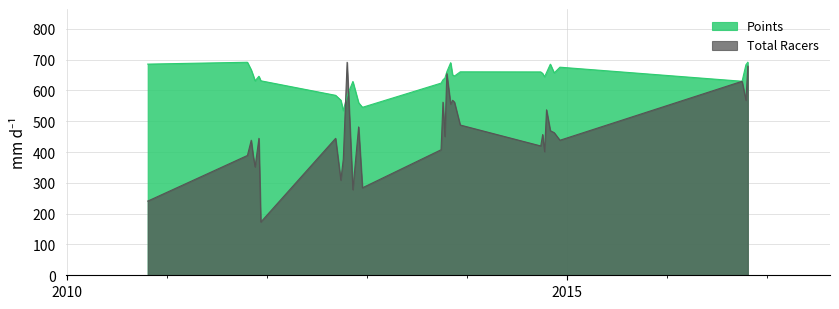

Reading left to right, what are all the values shown in this chart?

Points: 685.2	691.2	666.4	649.2	630.9	645.8	631.1	583.9	568.3	534.5	582.2	628.8	559.8	545.0	623.5	634.3	639.9	660.2	689.7	650.1	646.6	660.2	659.9	654.8	644.0	657.8	685.0	656.7	675.2	629.6	683.1	691.2
Total Racers: 240.7	388.8	438.2	388.8	351.8	444.4	172.8	444.4	308.6	376.5	691.2	277.7	481.4	283.9	407.3	561.6	450.5	654.2	555.4	567.8	561.6	487.6	419.7	456.7	401.2	536.9	469.0	462.9	438.2	629.5	567.8	678.9